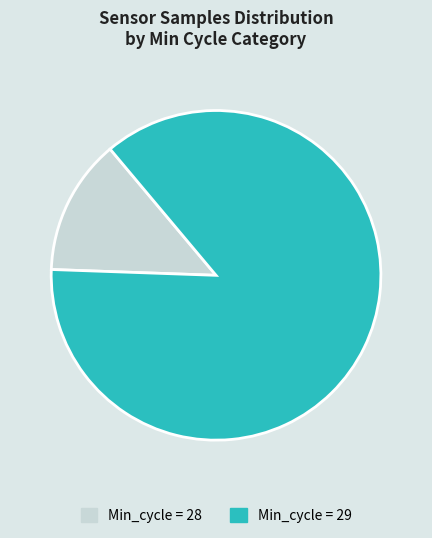

Is it true that Min_cycle = 28 is 1% of the pie?

False